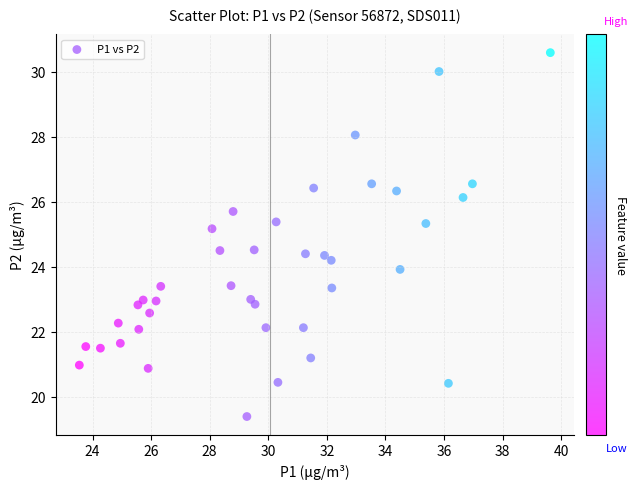

What is the range of Y values (max minus min)?

11.2